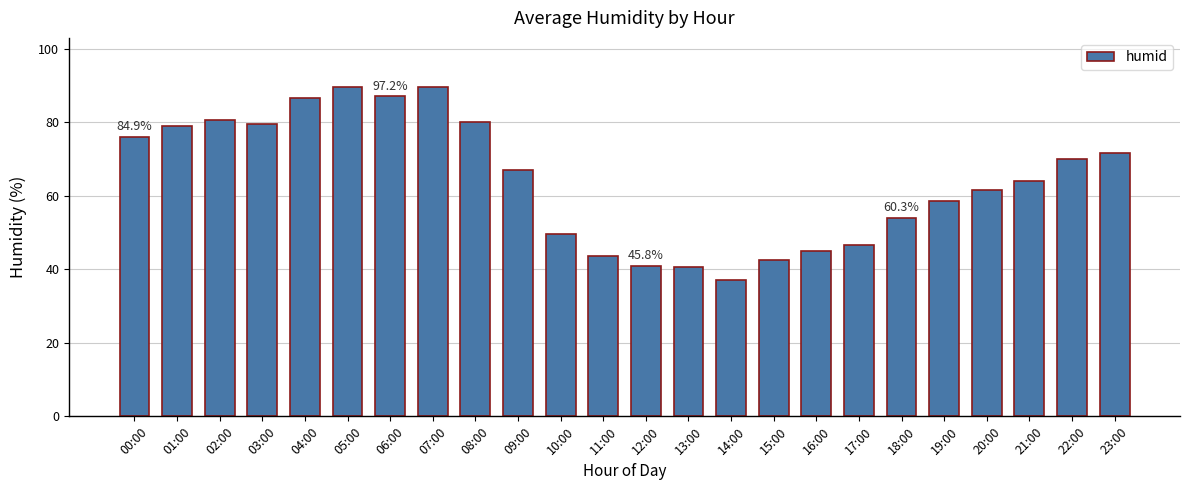

What is the ratio of the value at 09:00 to the value at 13:00?

1.7